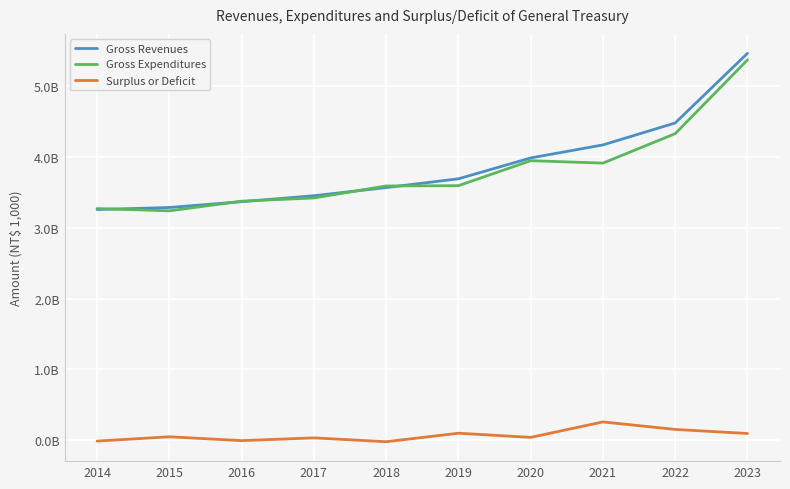

In Surplus or Deficit, how many points are lower than both neighbors (excluding endpoints)?

3